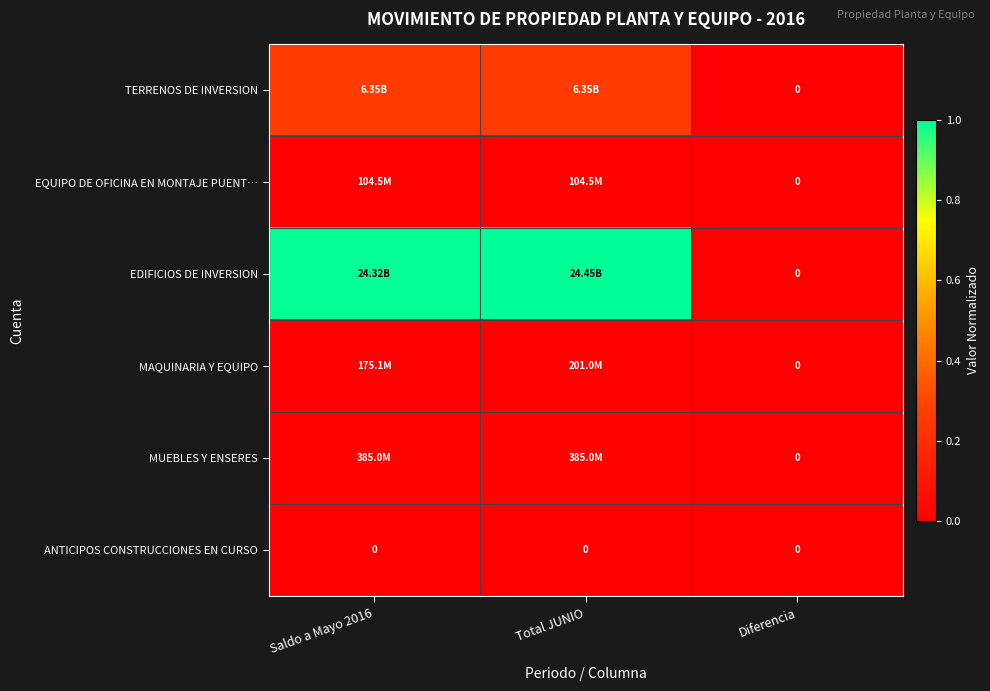

List the series in order of their peak value, highest first.

EDIFICIOS DE INVERSION, TERRENOS DE INVERSION, MUEBLES Y ENSERES, MAQUINARIA Y EQUIPO, EQUIPO DE OFICINA EN MONTAJE PUENT…, ANTICIPOS CONSTRUCCIONES EN CURSO